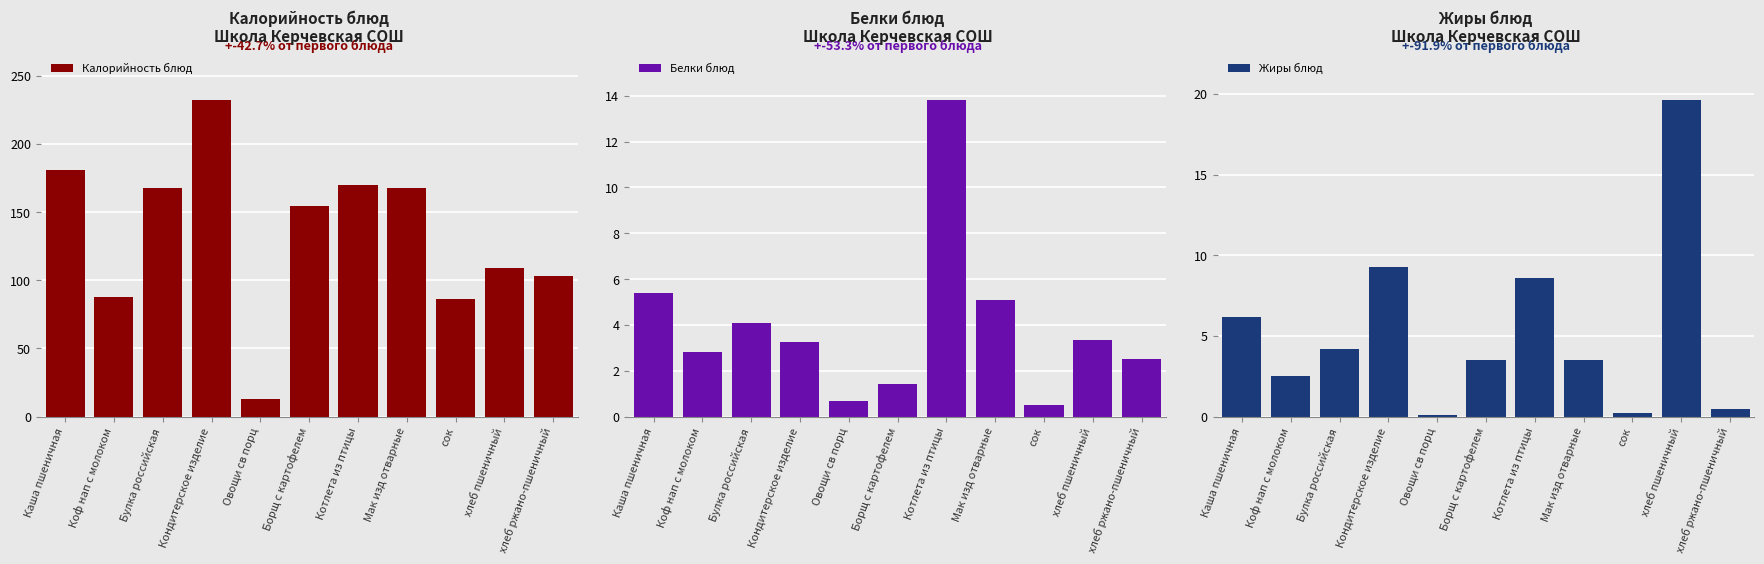

Rank the series by their maximum value, from highest to lowest.

Калорийность блюд, Жиры блюд, Белки блюд